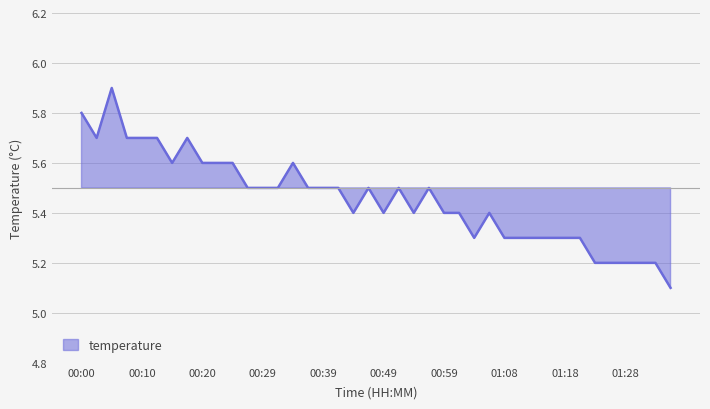

True or false: the data shows 2.9 at 00:59.

False